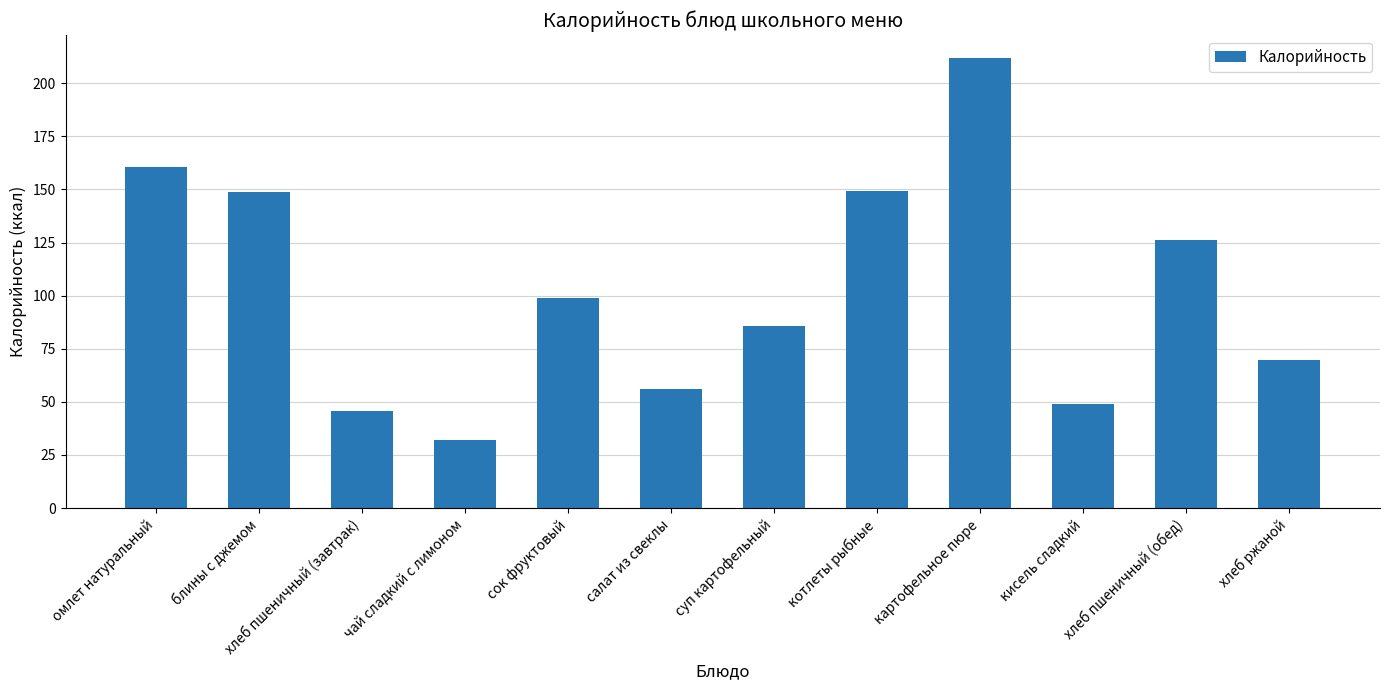

Between сок фруктовый and котлеты рыбные, which is larger?

котлеты рыбные